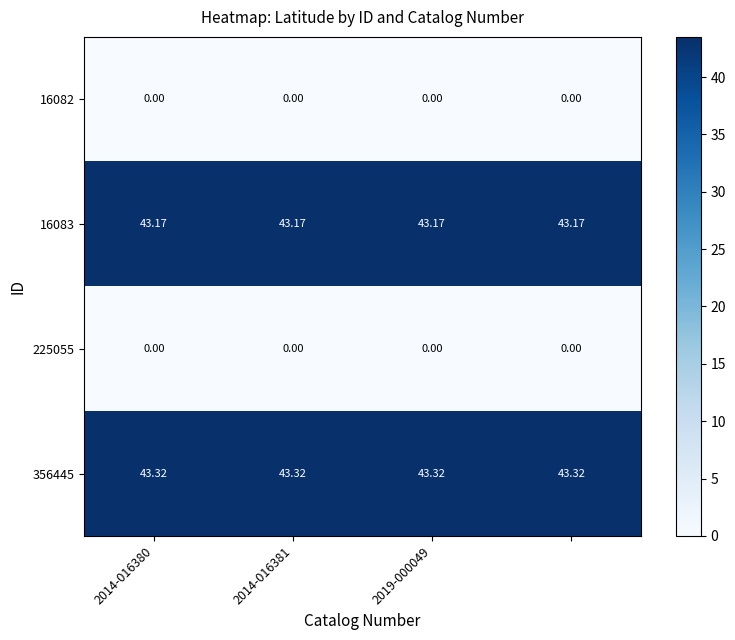

Count the number of categories in the chart.

4